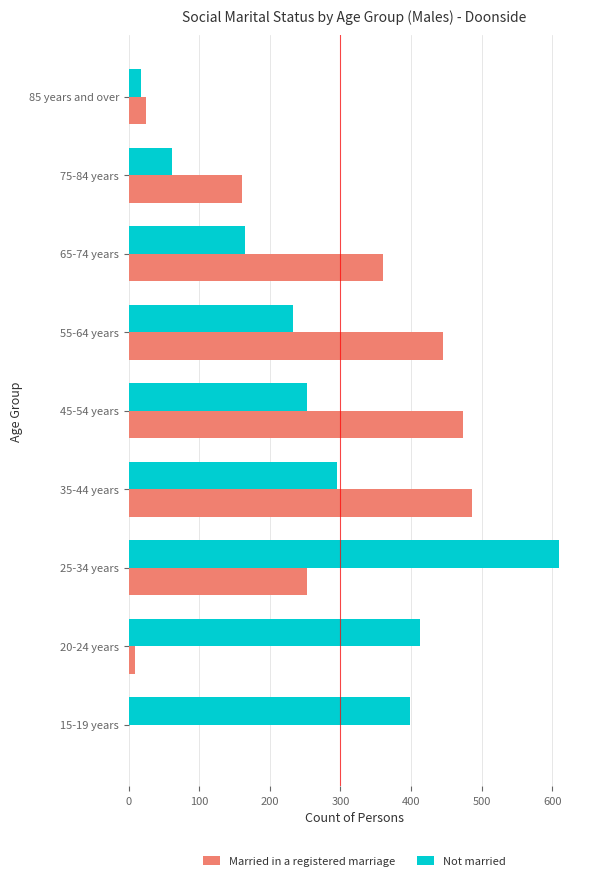

Which category has the highest value in the Not married series?

25-34 years